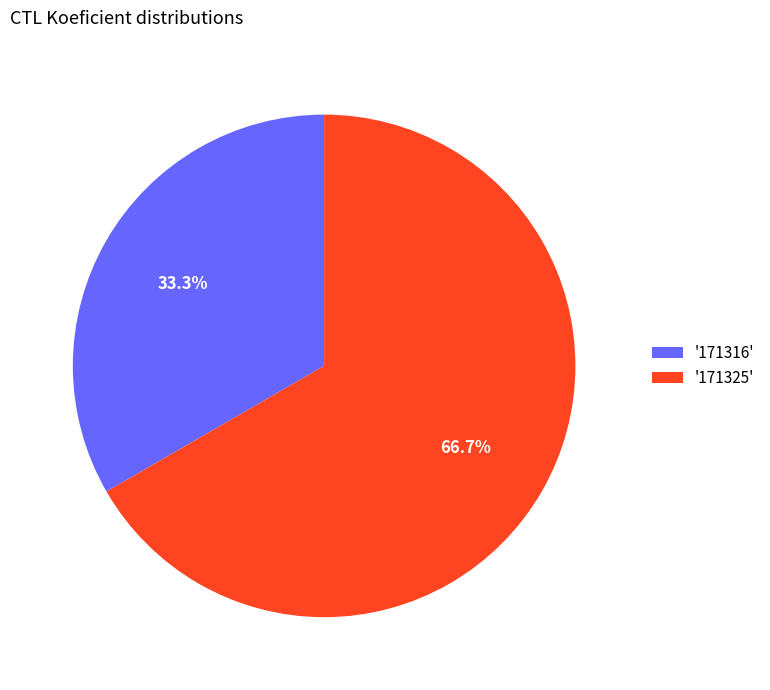

Does any single category account for the majority?

Yes